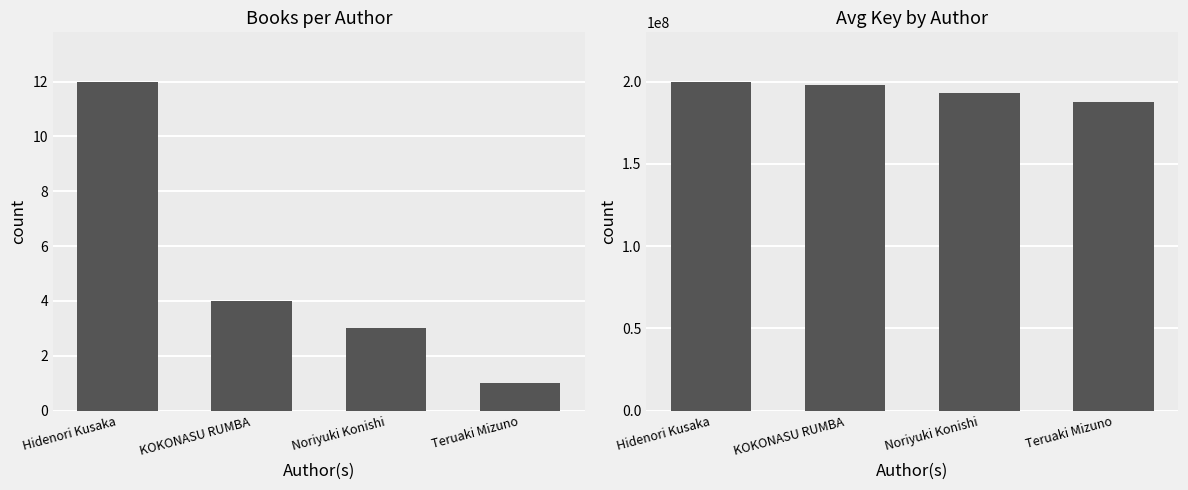

At which label is the value closest to 6?

KOKONASU RUMBA